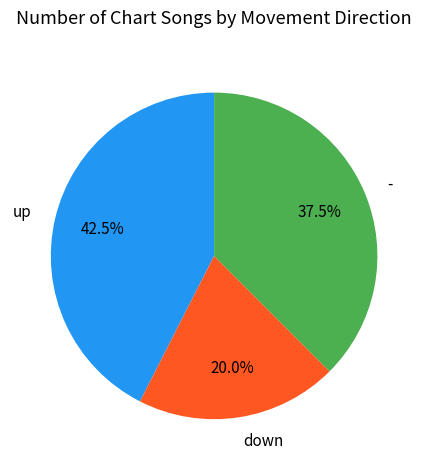

Do up and down together represent more than half of the pie?

Yes